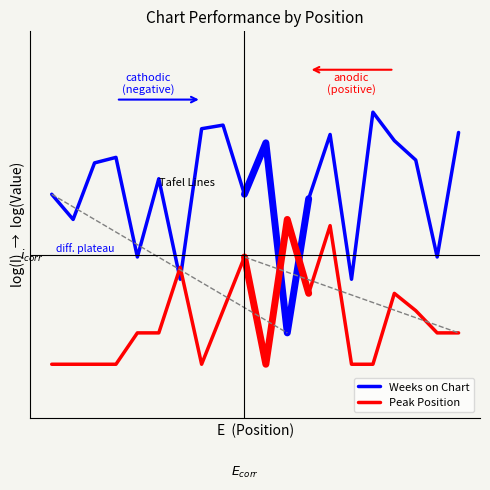

Rank the series by their average value, from highest to lowest.

Weeks on Chart, Peak Position